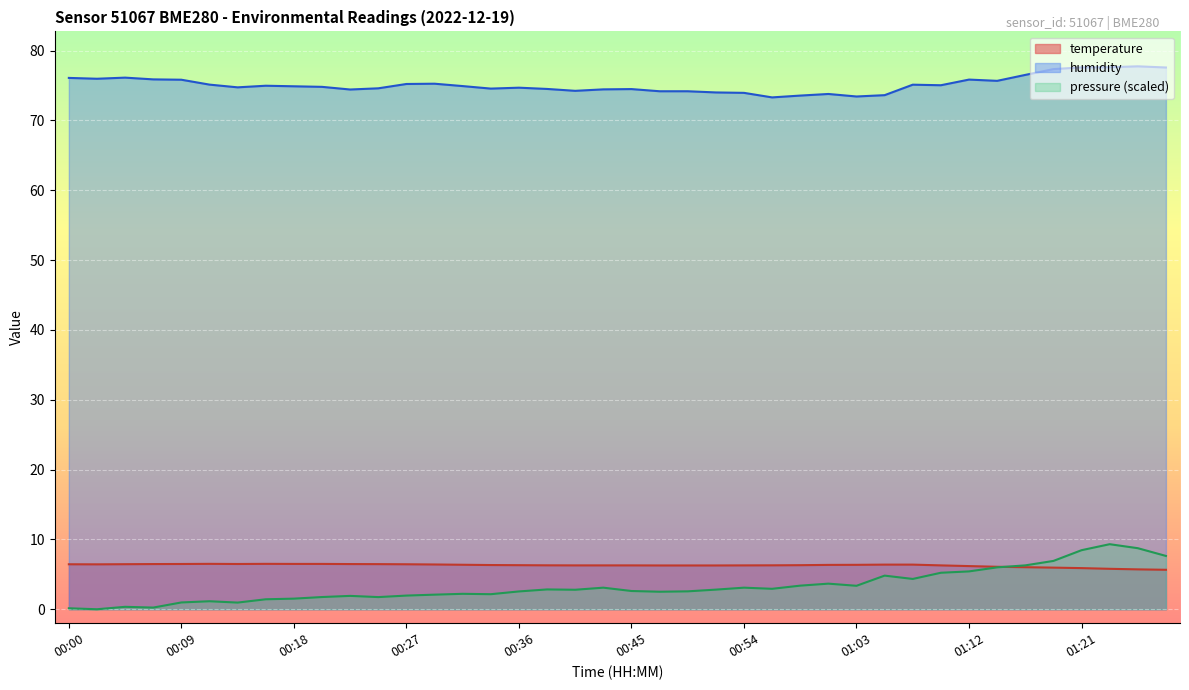

In temperature, how many points are lower than both neighbors (excluding endpoints)?

2